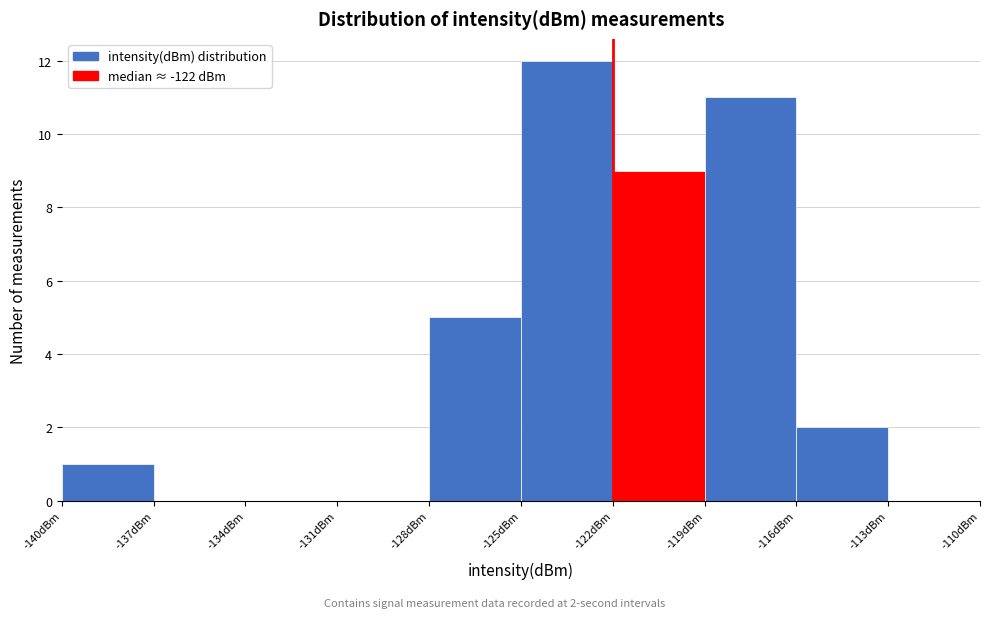

Which range on the x-axis has the tallest bar?

-125 to -122